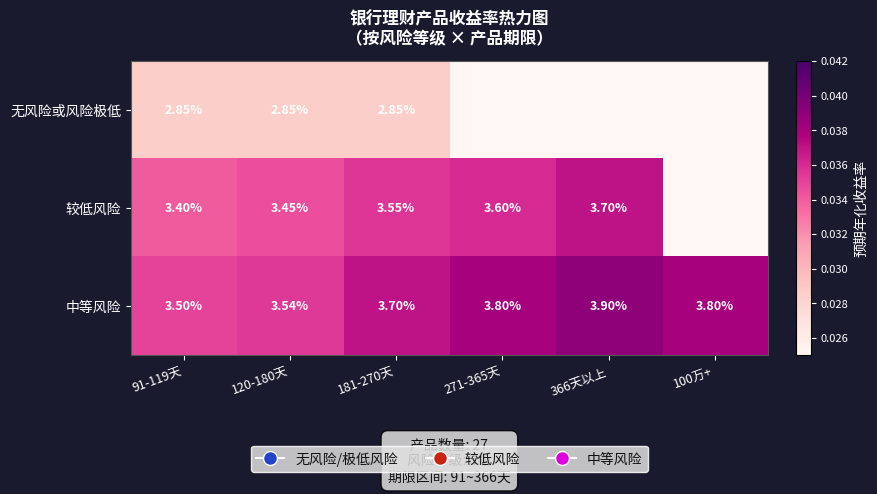

Which series changed the most between 120-180天 and 181-270天?

中等风险